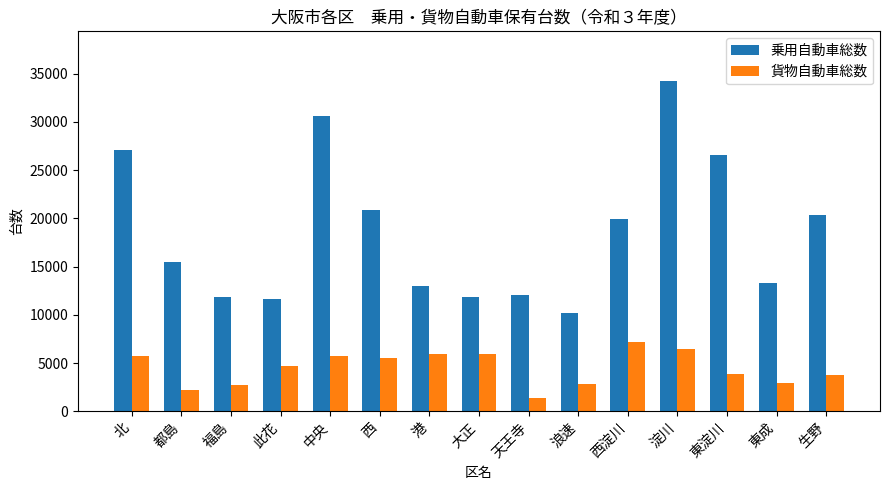

How many distinct data groups are displayed?

2